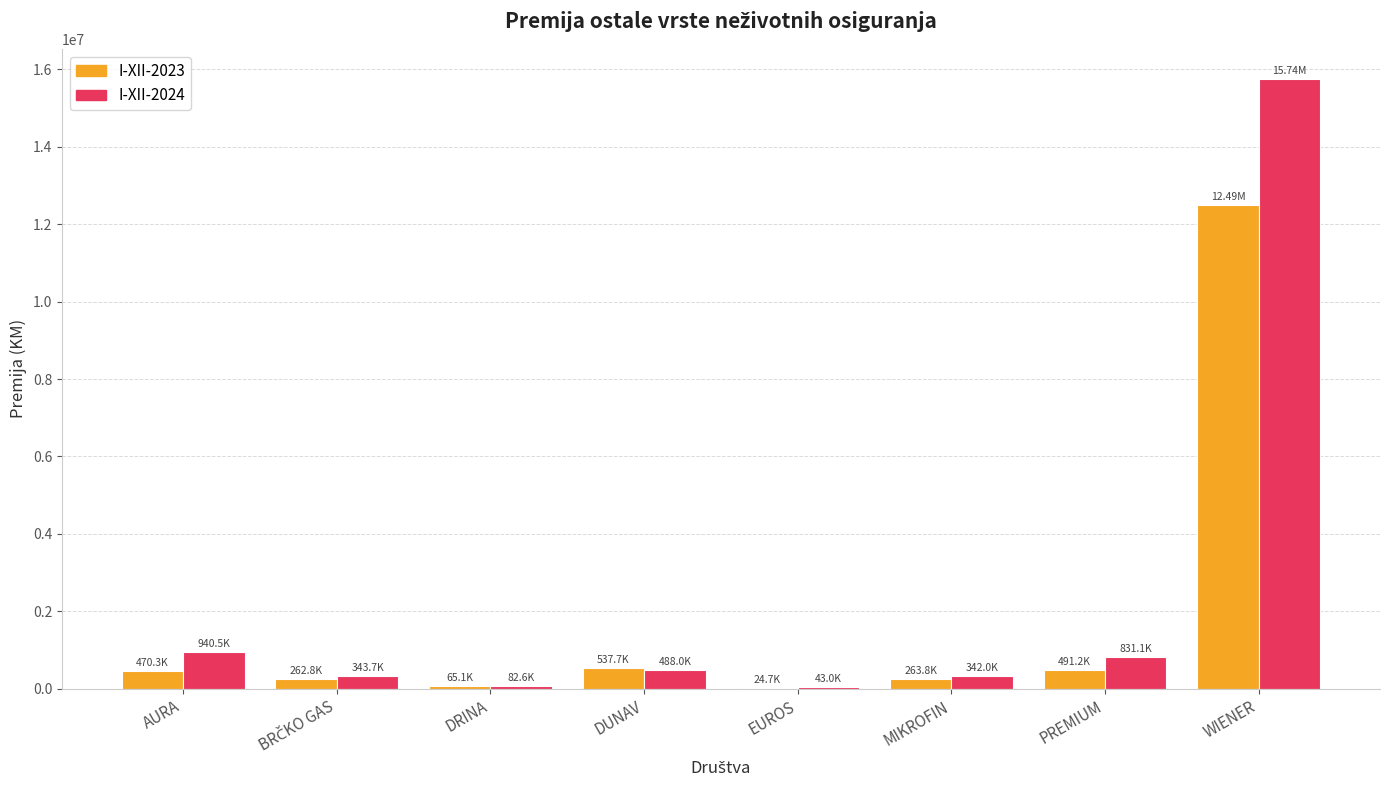

Is the value of I-XII-2023 at MIKROFIN greater than the value of I-XII-2024 at WIENER?

No